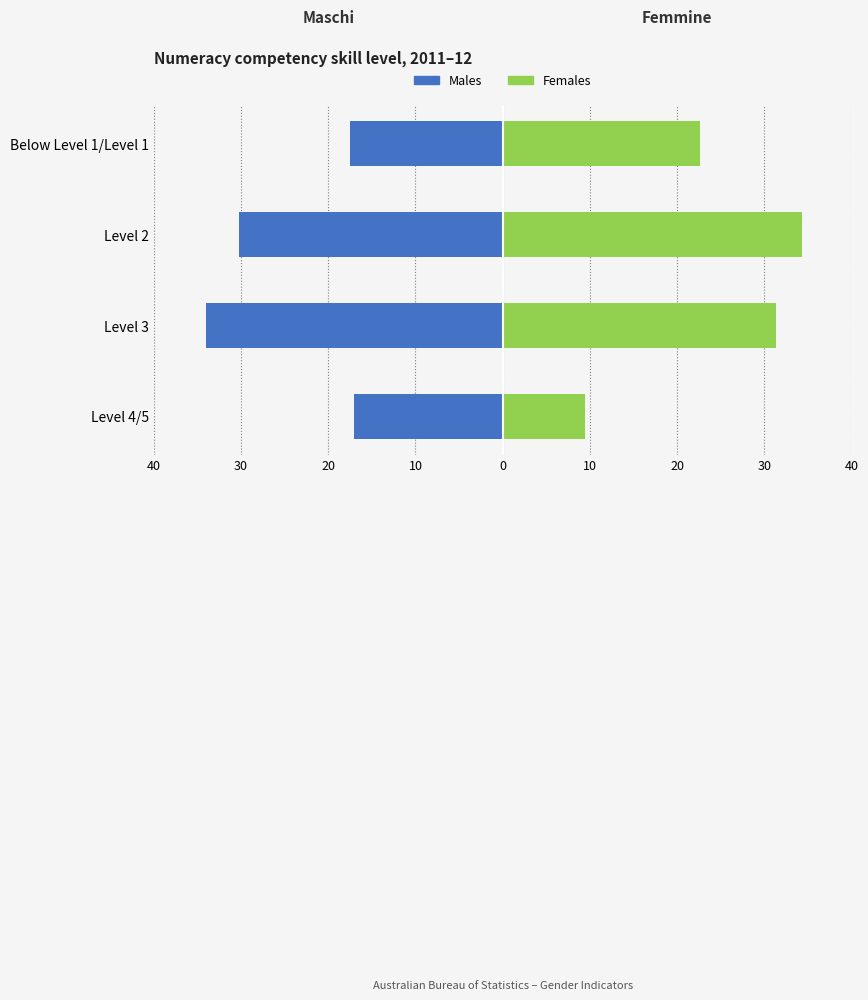

Reading left to right, list all the values displayed in this chart.

Males: -17.0	-34.0	-30.2	-17.5
Females: 9.5	31.3	34.3	22.6